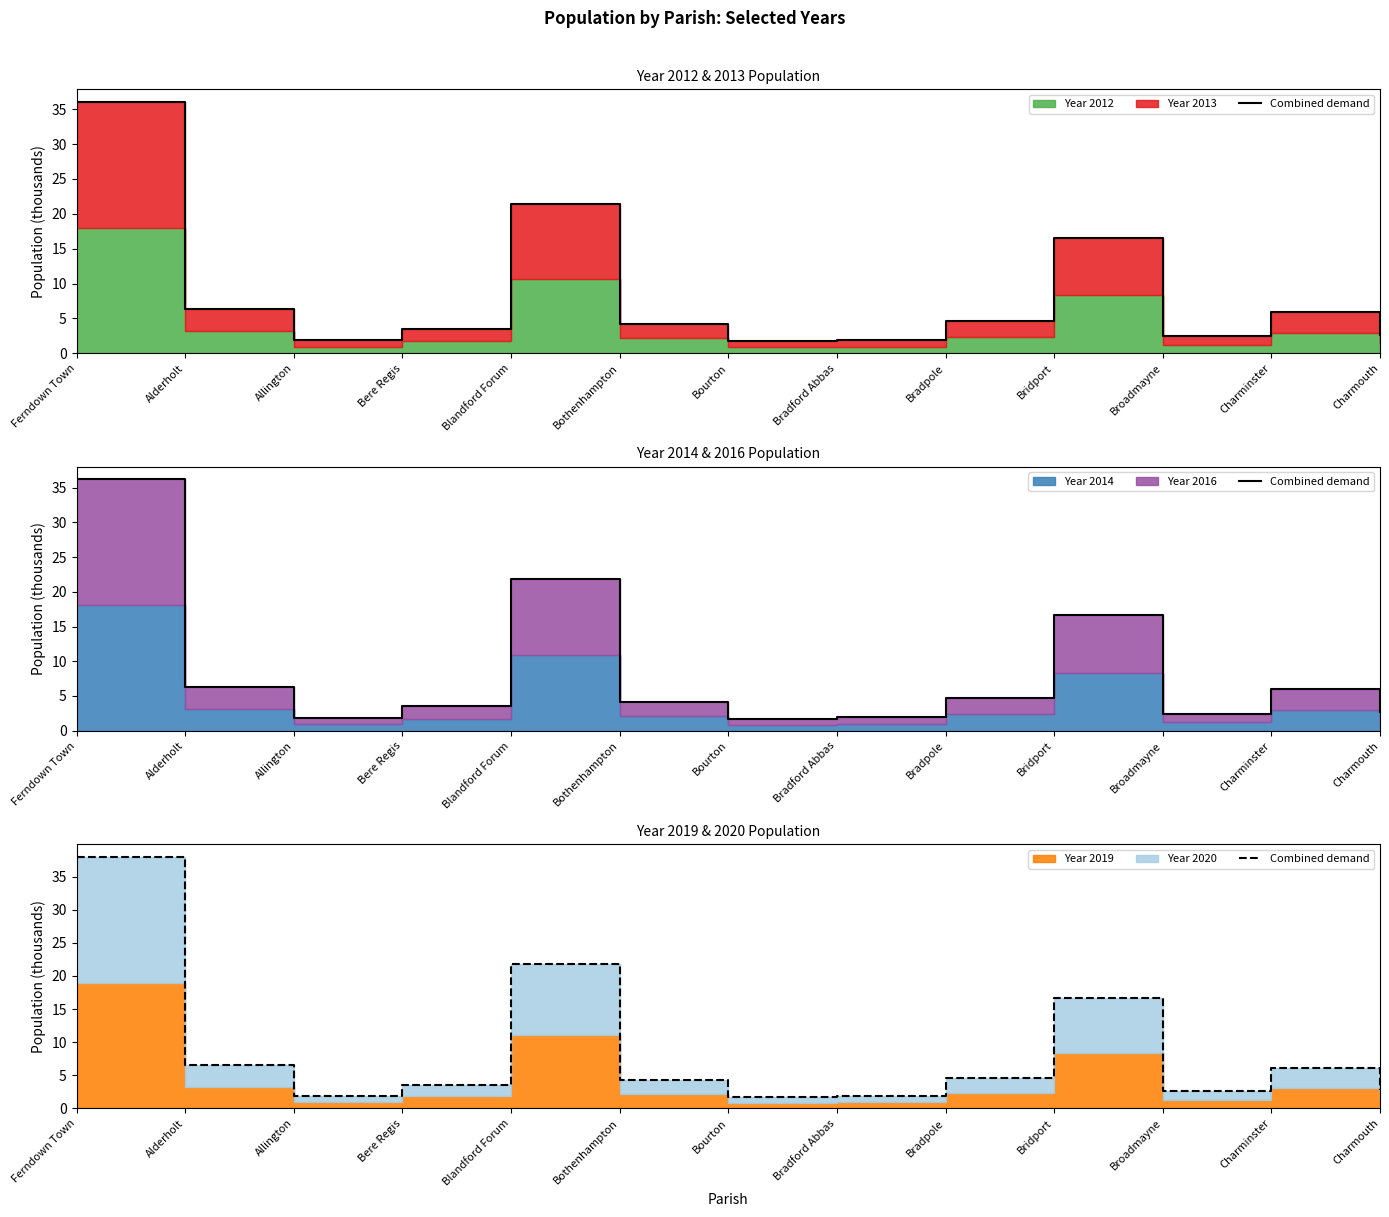

Rank the categories by value from highest to lowest.

Ferndown Town, Blandford Forum, Bridport, Alderholt, Charminster, Bradpole, Bothenhampton, Bere Regis, Charmouth, Broadmayne, Bradford Abbas, Allington, Bourton